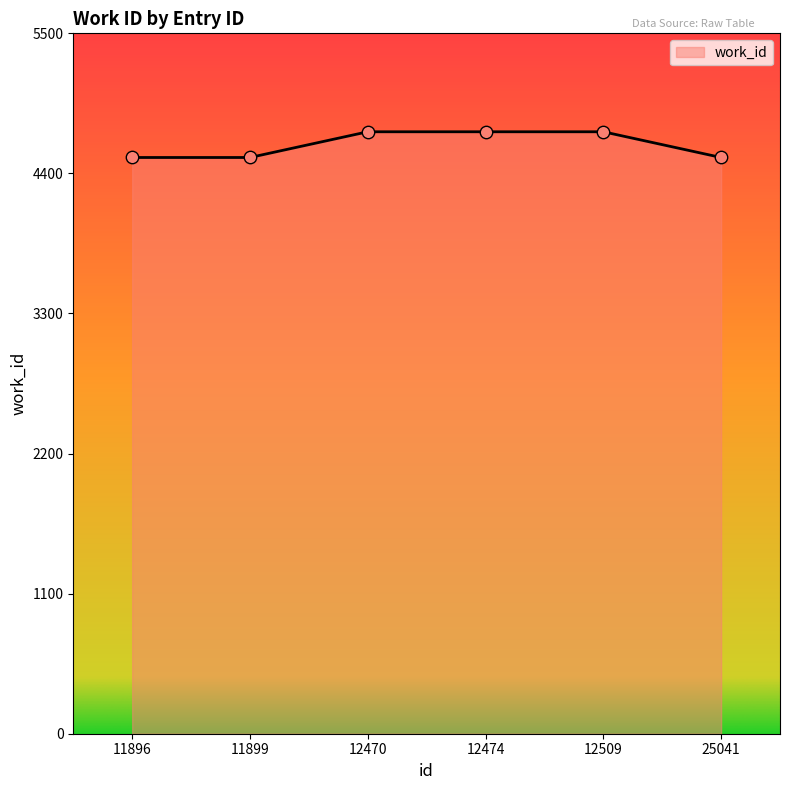

Approximately how many times larger is the value at 12474 compared to 11899?

1.0